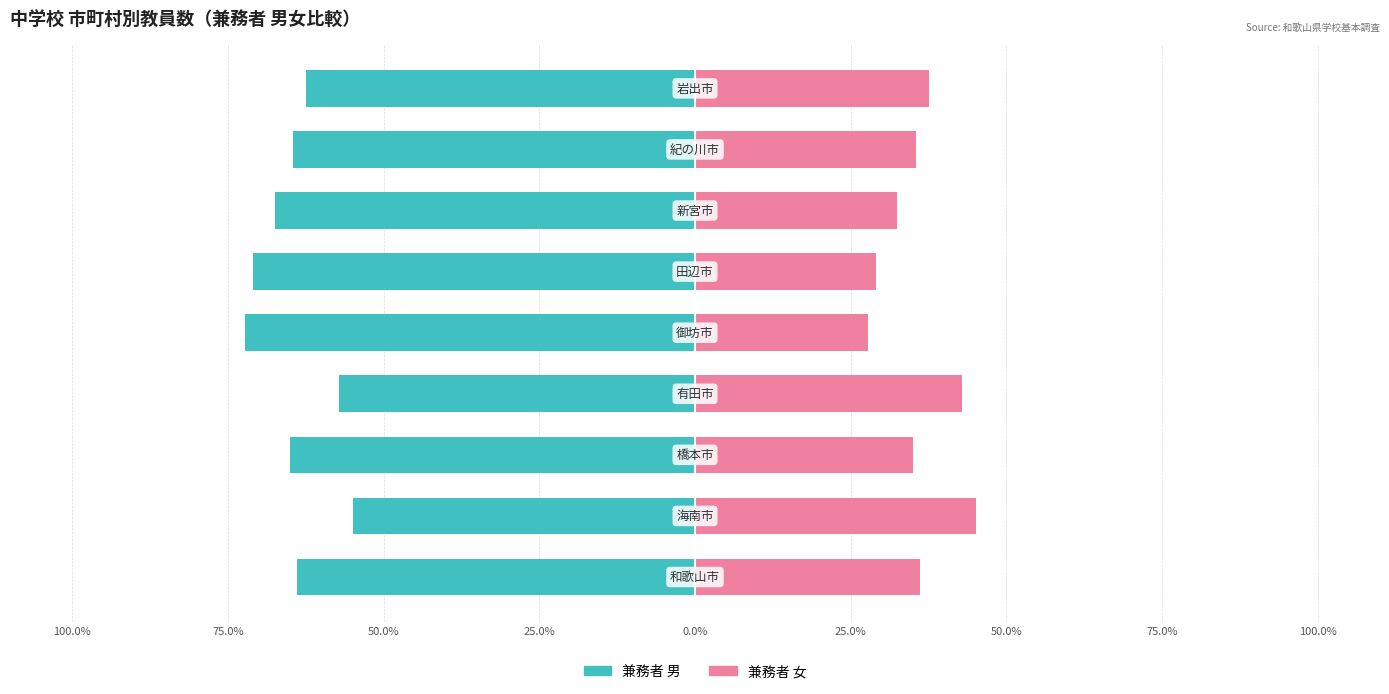

What are all the series names shown in the legend?

兼務者 男, 兼務者 女